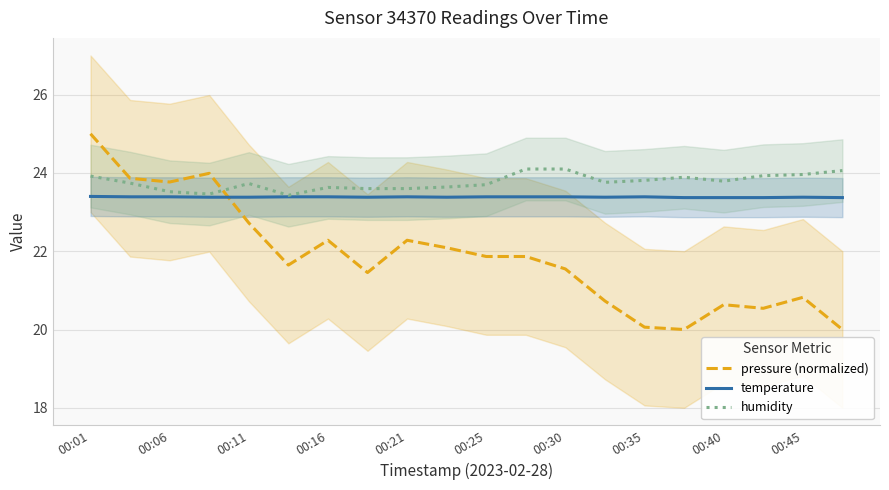

The humidity series shows 23.8 at 00:35. True or false?

True